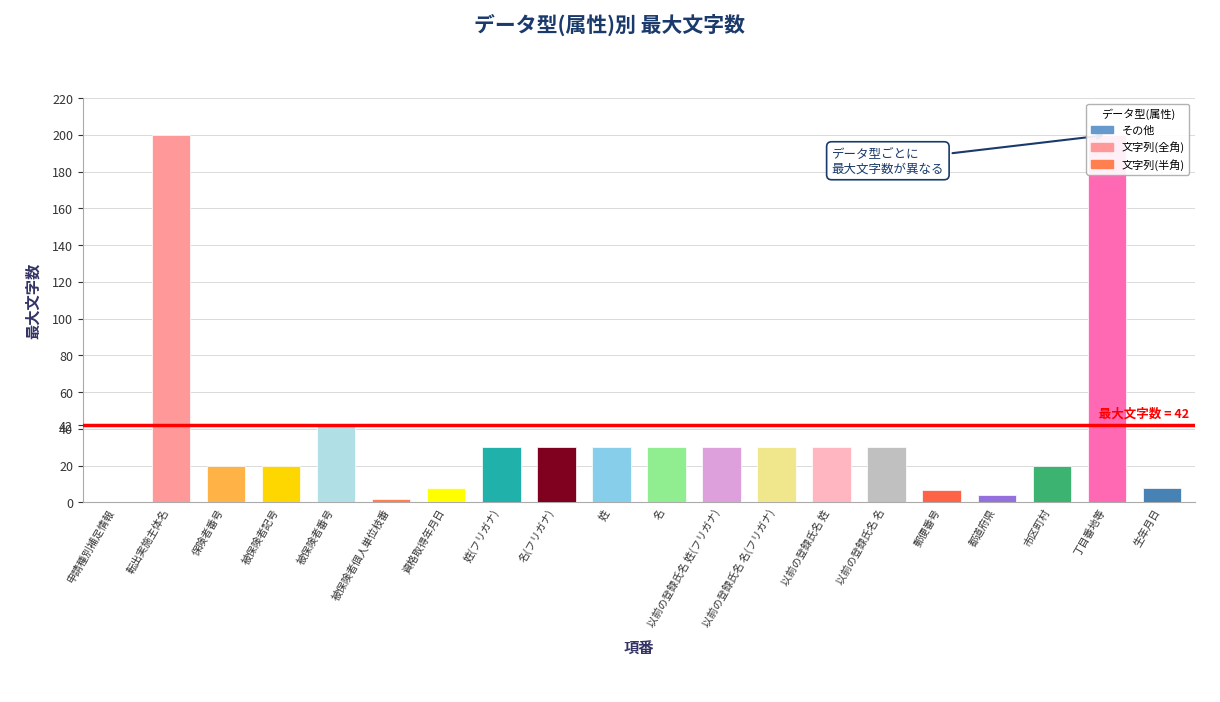

What is the ratio of the value at 姓(フリガナ) to the value at 被保険者個人単位枝番?

15.0